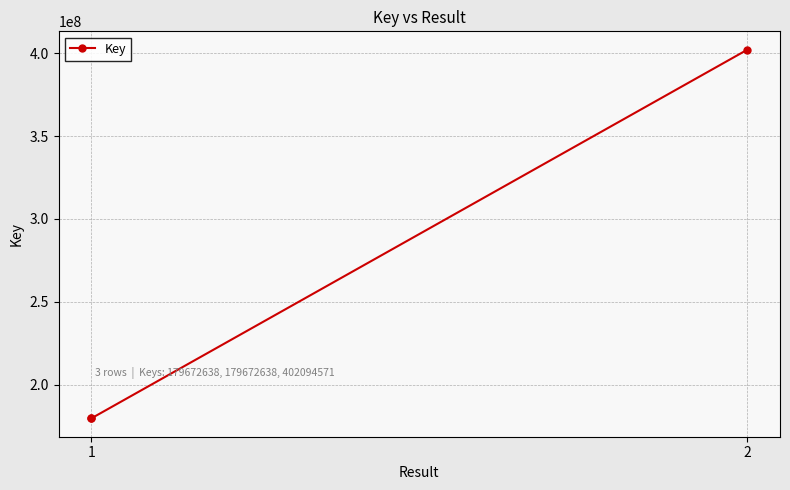

How many distinct data groups are displayed?

1